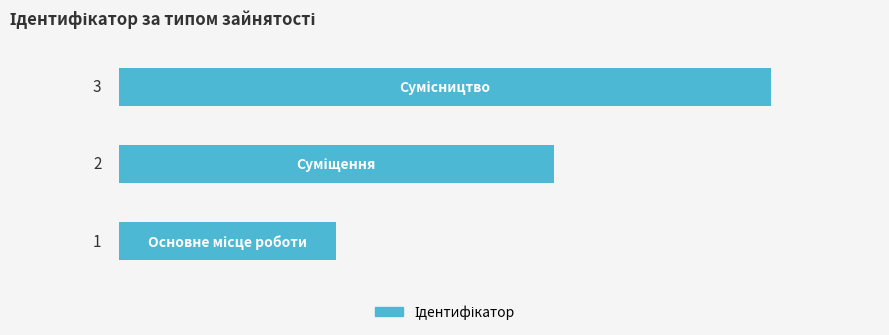

What is the average value?

2